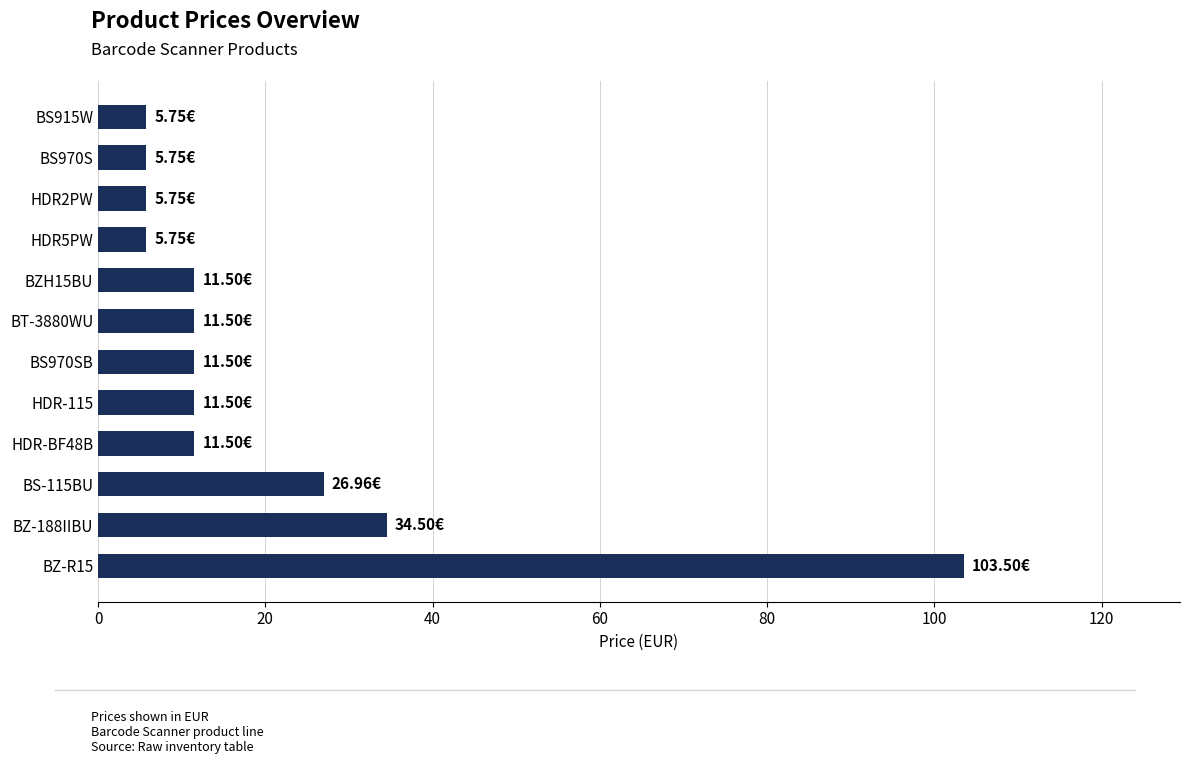

What is the difference between the values at BZ-188IIBU and BS970SB?

23.0